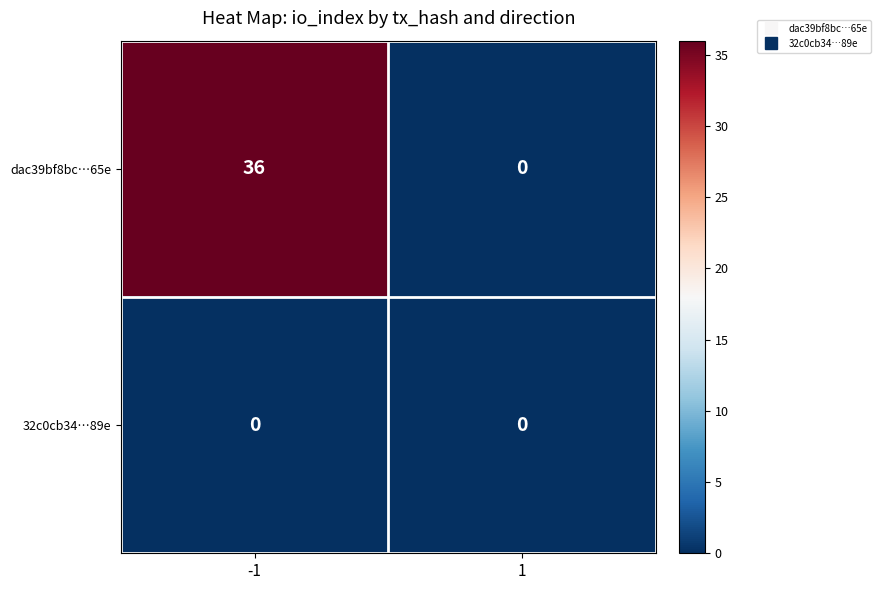

Which series has the largest total across all categories?

dac39bf8bc…65e